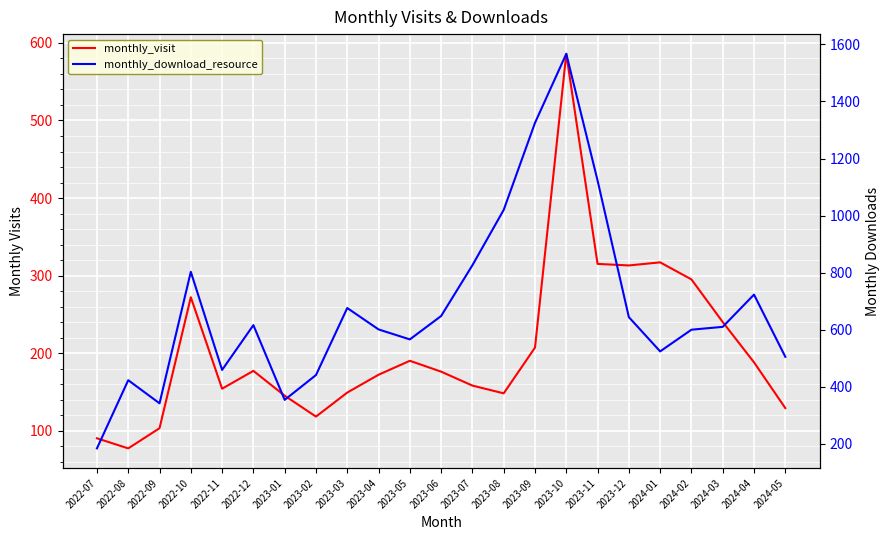

True or false: monthly_visit and monthly_download_resource intersect in this chart.

False